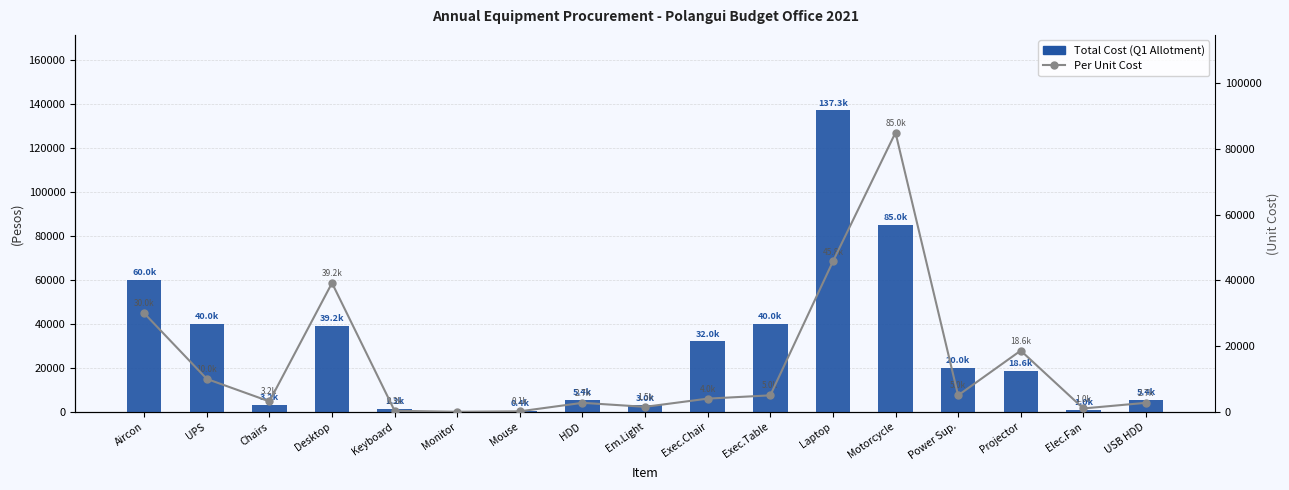

What is the label of the 11th bar from the left?

Exec.Table